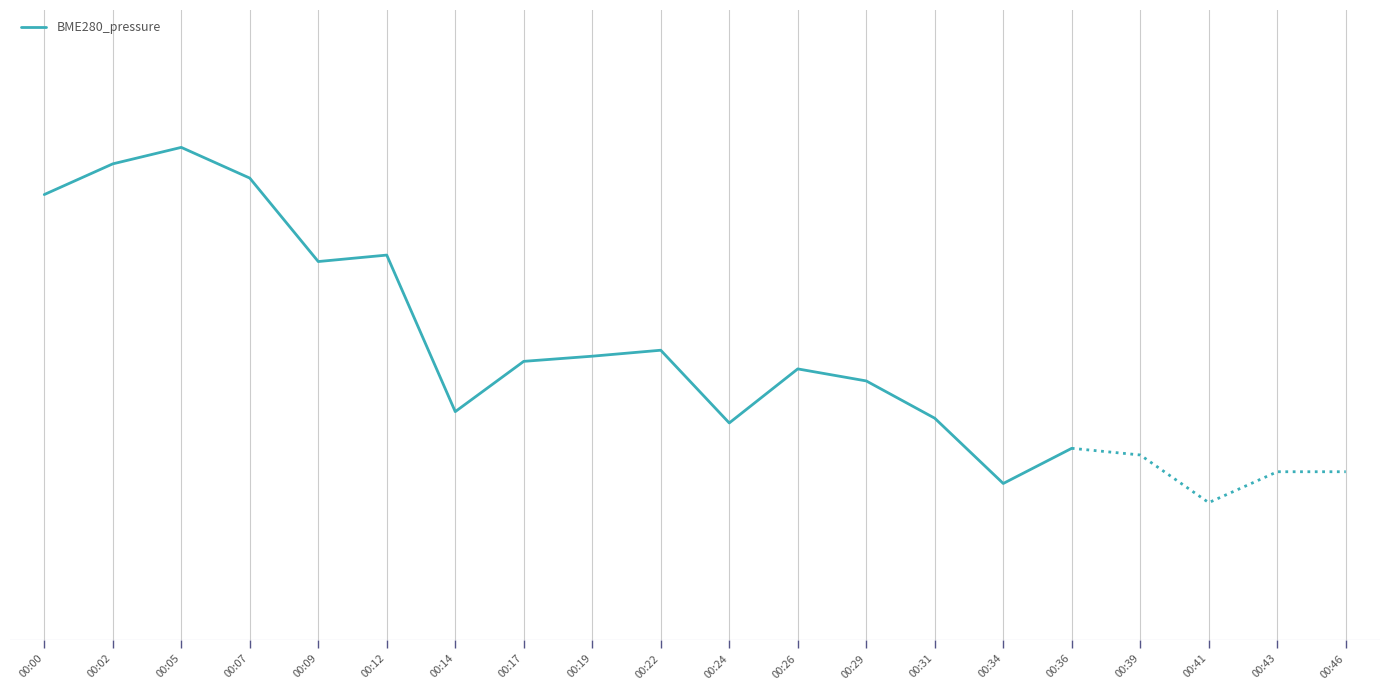

Approximately how many times larger is the value at 00:07 compared to 00:31?

1.0